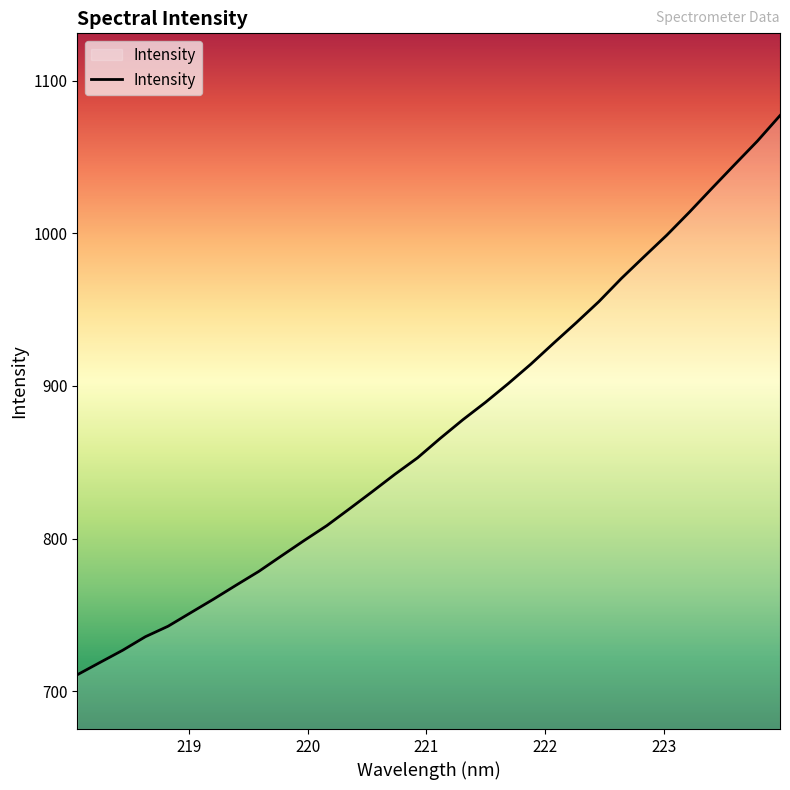

What is the smallest value displayed?

710.8